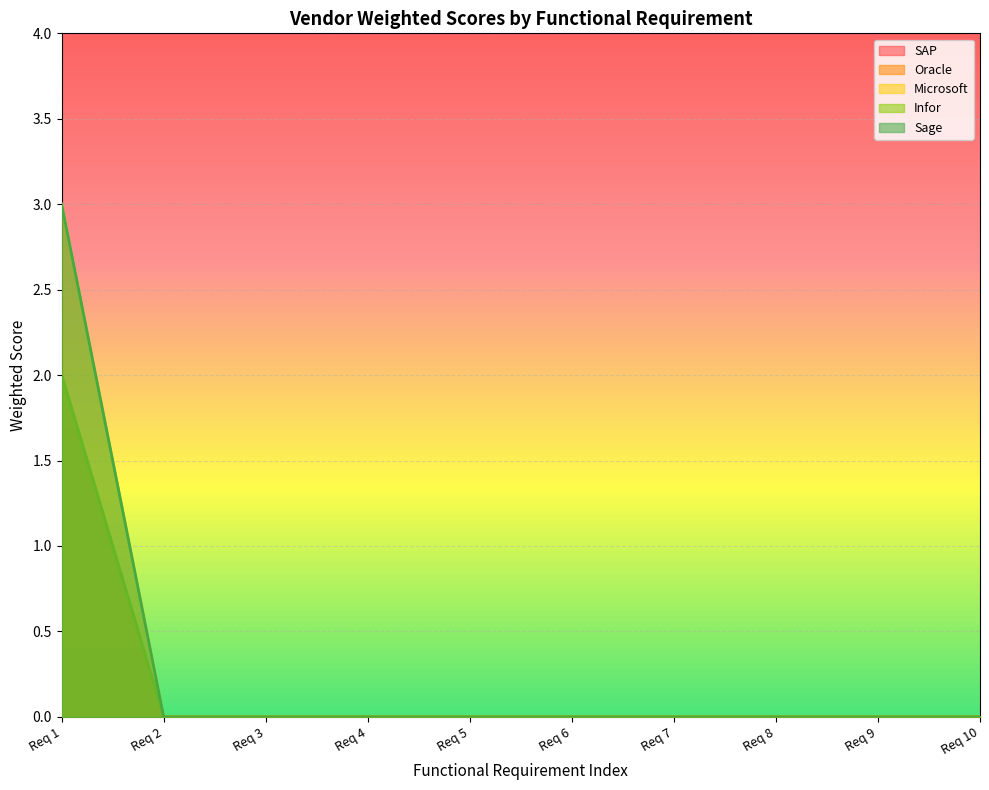

Does the chart display data point markers on the line(s)?

No